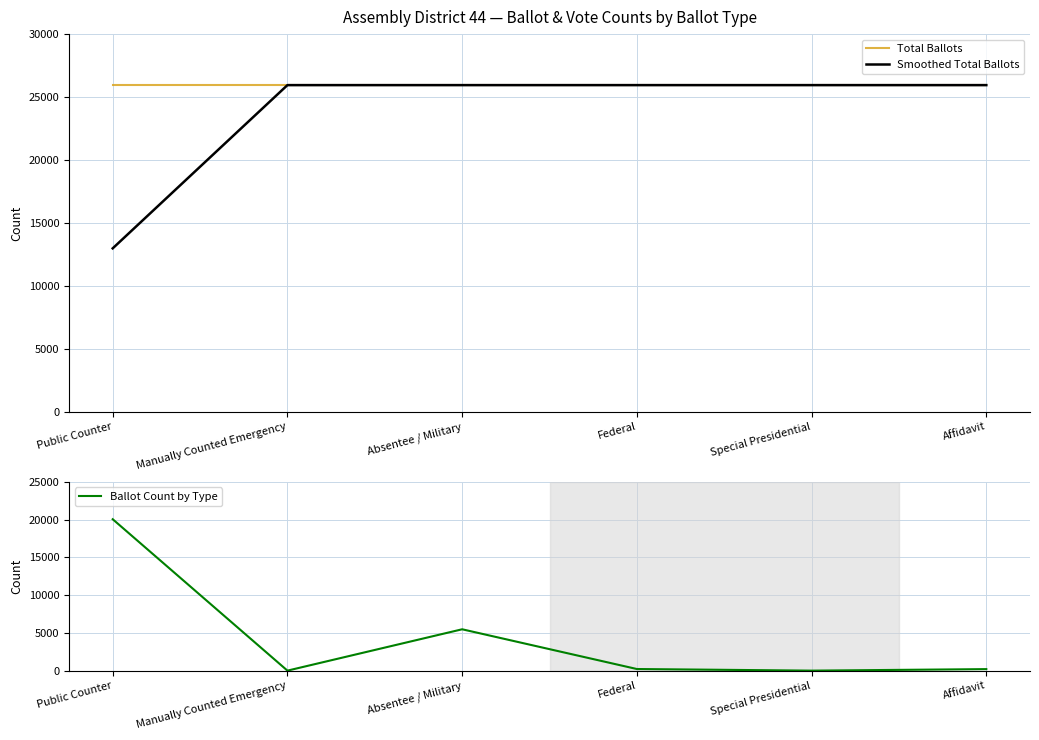

What are all the series names shown in the legend?

Total Ballots, Smoothed Total Ballots, Ballot Count by Type